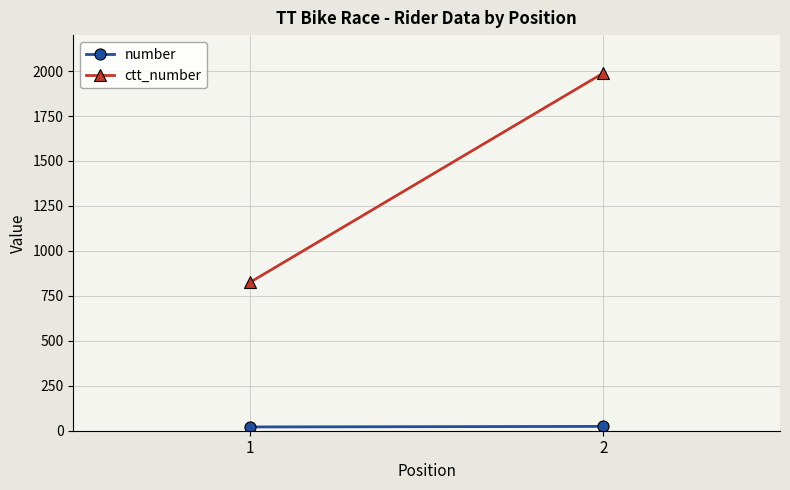

Count the number values in the range 21 to 24.

2